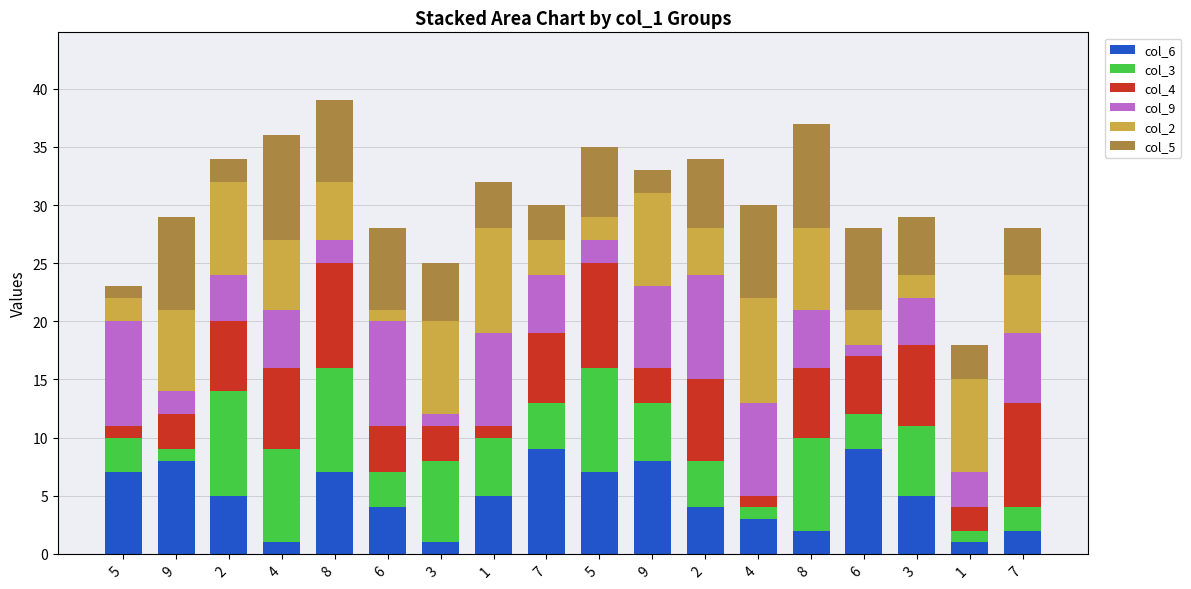

What is the sum of all col_9 values?

90